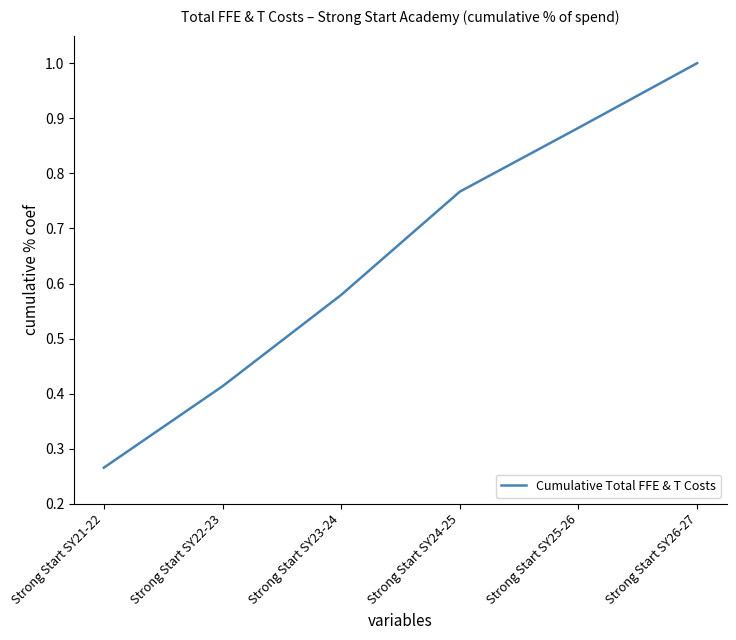

What is the change in value from Strong Start SY22-23 to Strong Start SY23-24?

+0.2